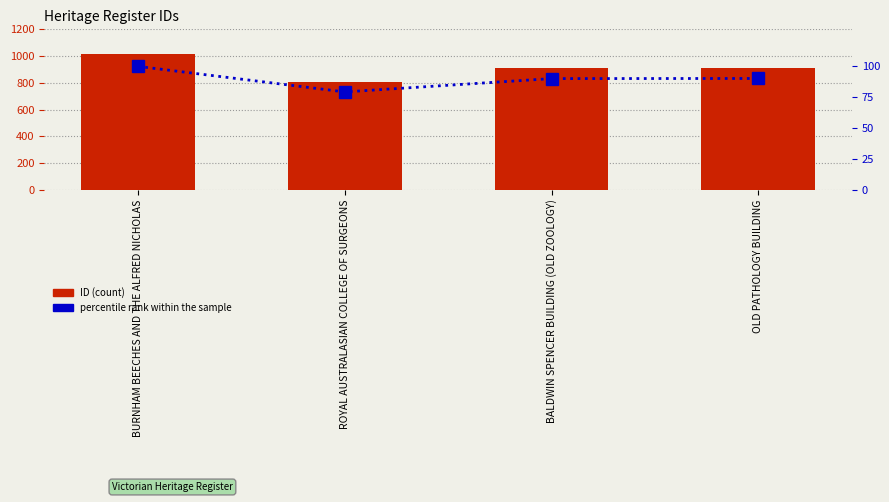

What are all the series names shown in the legend?

ID (count), percentile rank within the sample